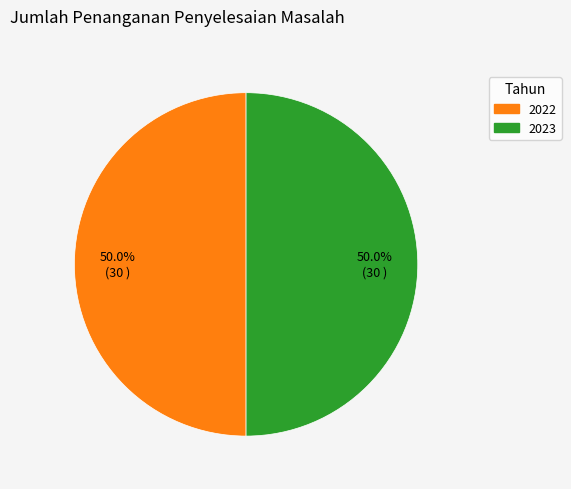

What portion of the pie excludes 2022?

50.0%